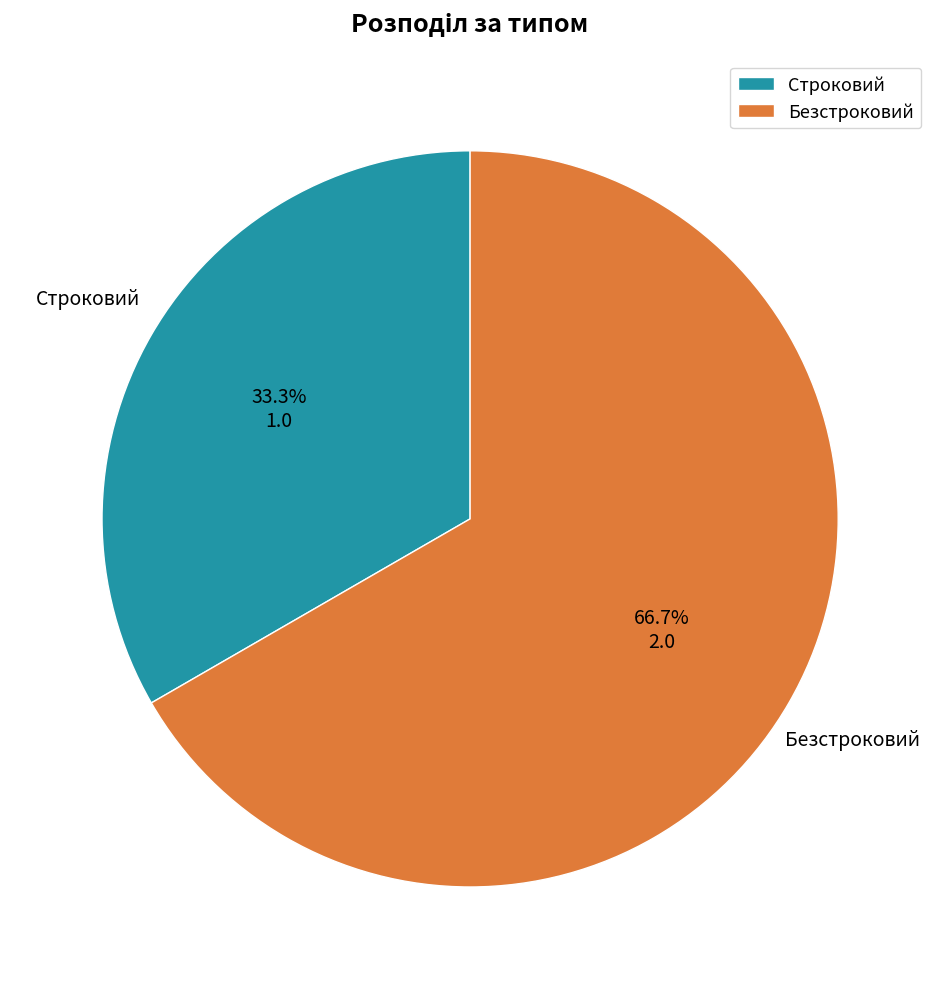

Rank the categories by value from lowest to highest.

Строковий, Безстроковий